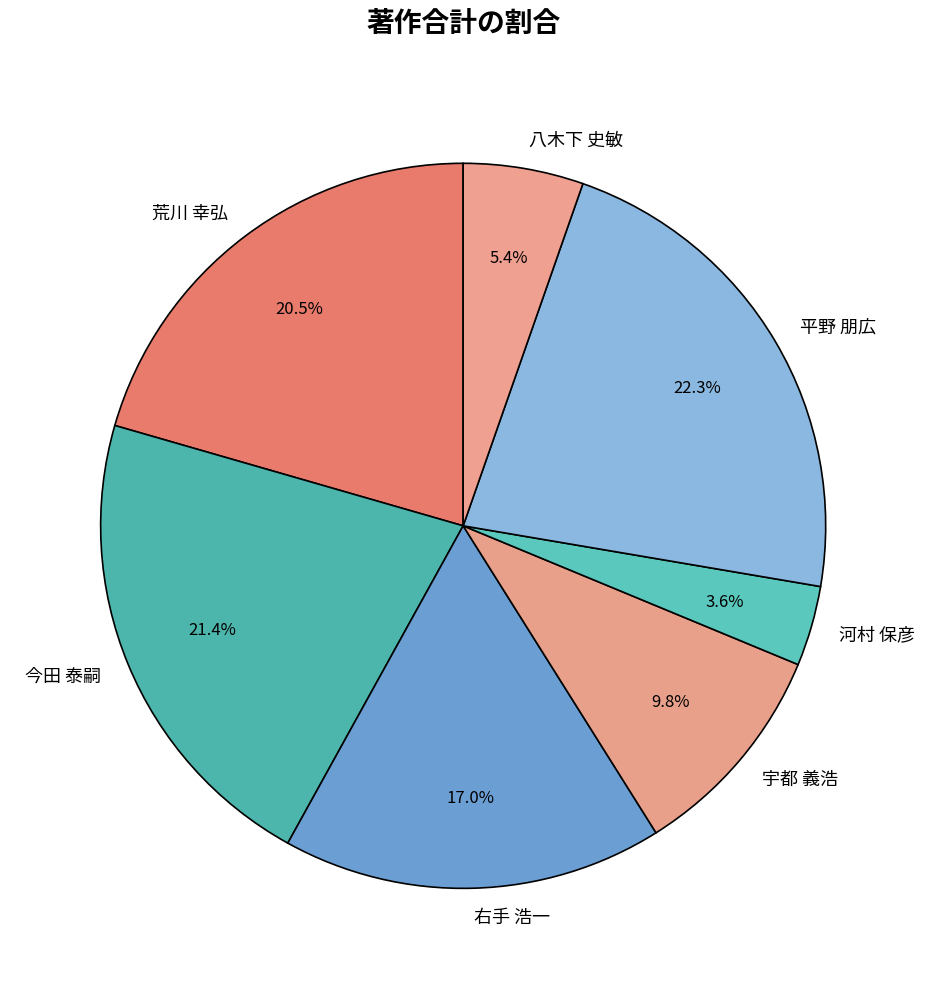

Between 今田 泰嗣 and 宇都 義浩, which is larger?

今田 泰嗣